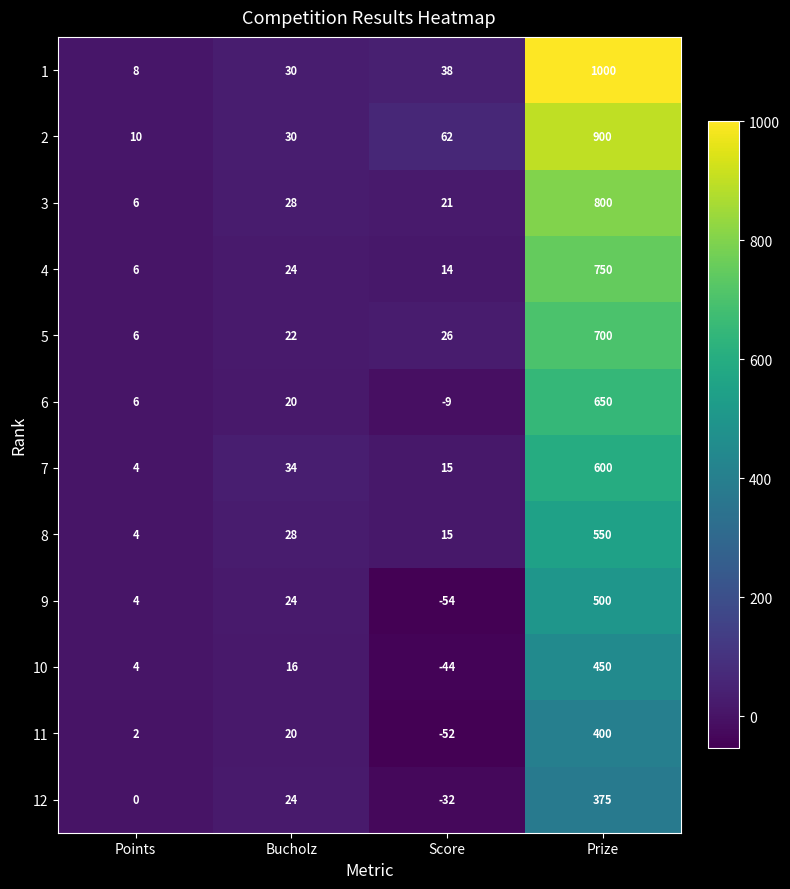

What is the sum of all 8 values?

597